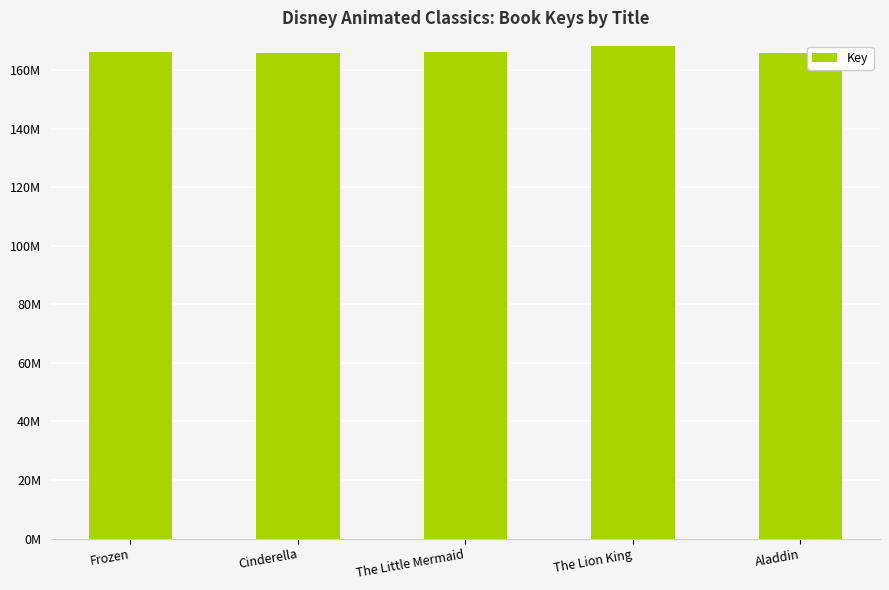

Does the chart contain any negative values?

No